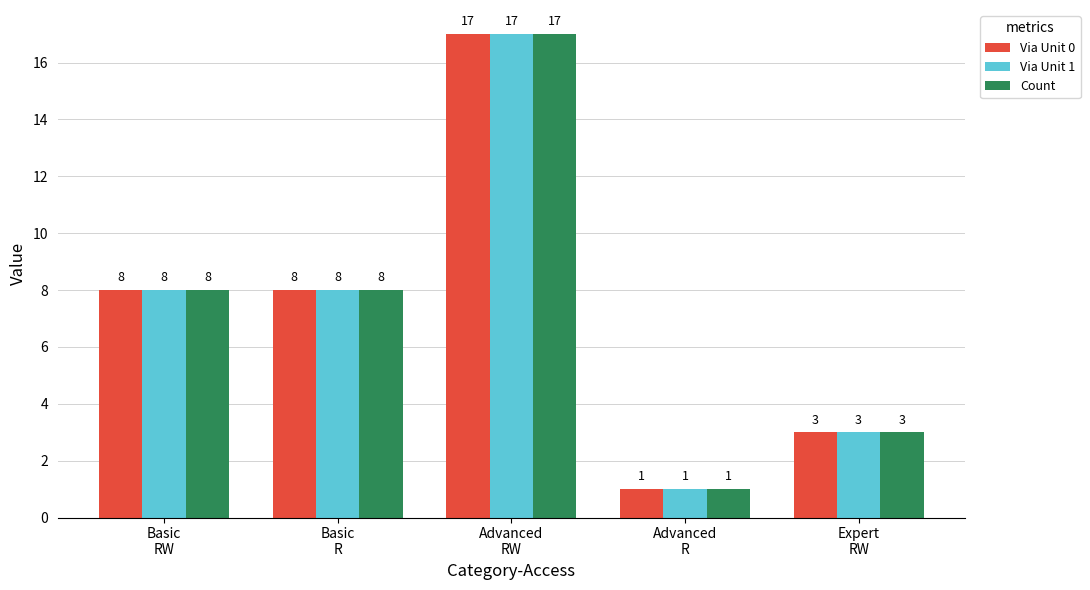

What is the greatest value displayed?

17